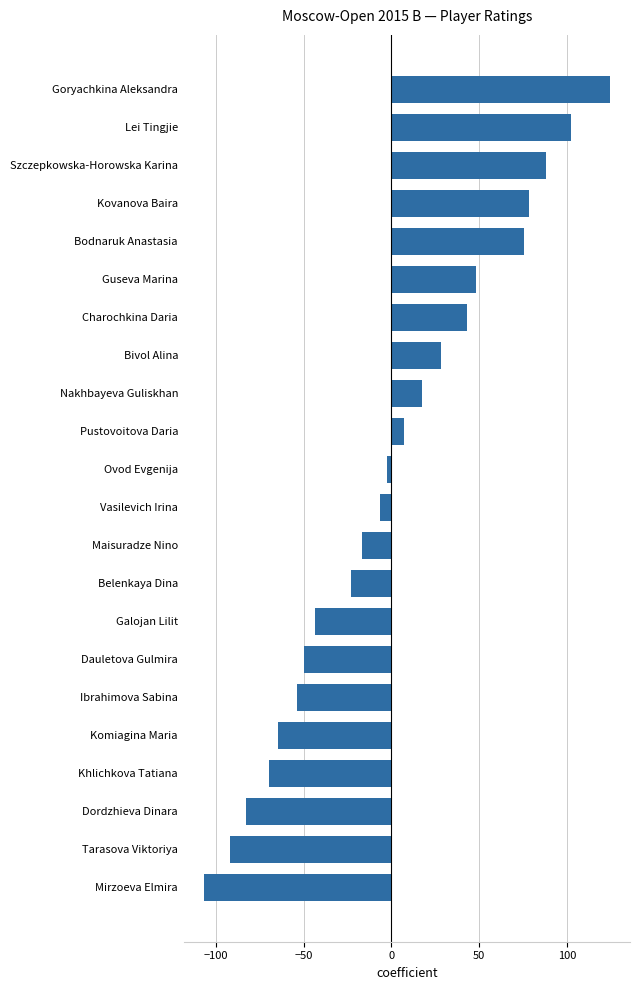

Reading top to bottom, extract all data points from this chart.

Goryachkina Aleksandra=124.2	Lei Tingjie=102.2	Szczepkowska-Horowska Karina=88.2	Kovanova Baira=78.2	Bodnaruk Anastasia=75.2	Guseva Marina=48.2	Charochkina Daria=43.2	Bivol Alina=28.2	Nakhbayeva Guliskhan=17.2	Pustovoitova Daria=7.2	Ovod Evgenija=-2.8	Vasilevich Irina=-6.8	Maisuradze Nino=-16.8	Belenkaya Dina=-22.8	Galojan Lilit=-43.8	Dauletova Gulmira=-49.8	Ibrahimova Sabina=-53.8	Komiagina Maria=-64.8	Khlichkova Tatiana=-69.8	Dordzhieva Dinara=-82.8	Tarasova Viktoriya=-91.8	Mirzoeva Elmira=-106.8